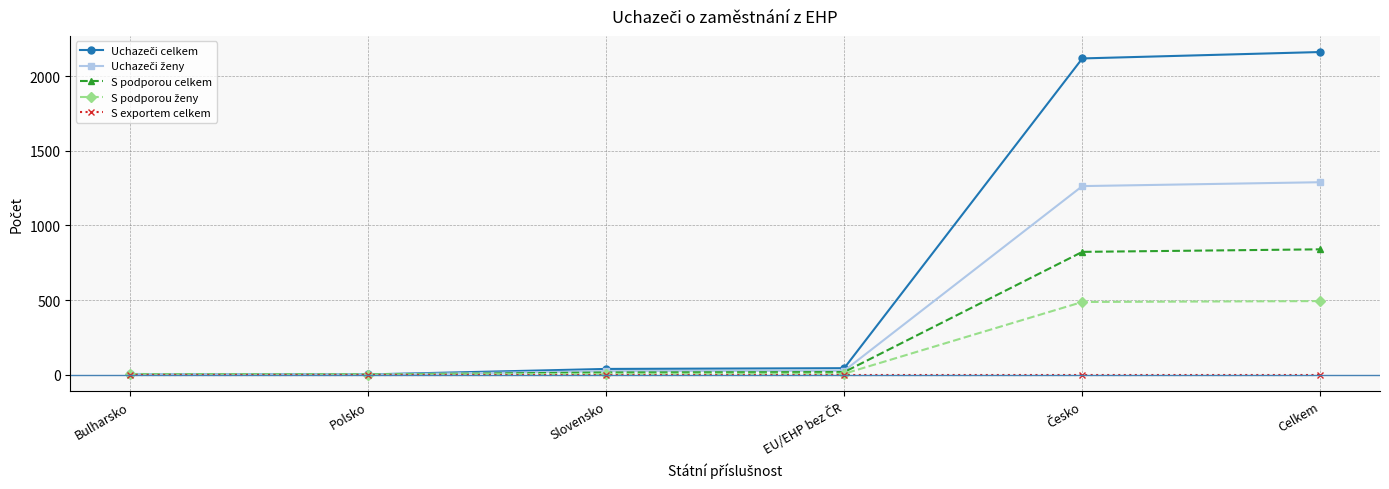

What is the label of the 5th point from the right?

Polsko